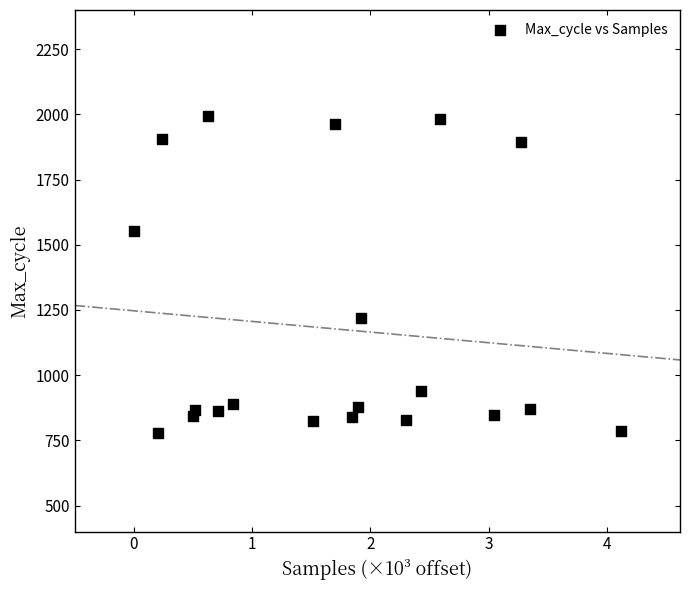

What is the range of Y values (max minus min)?

1218